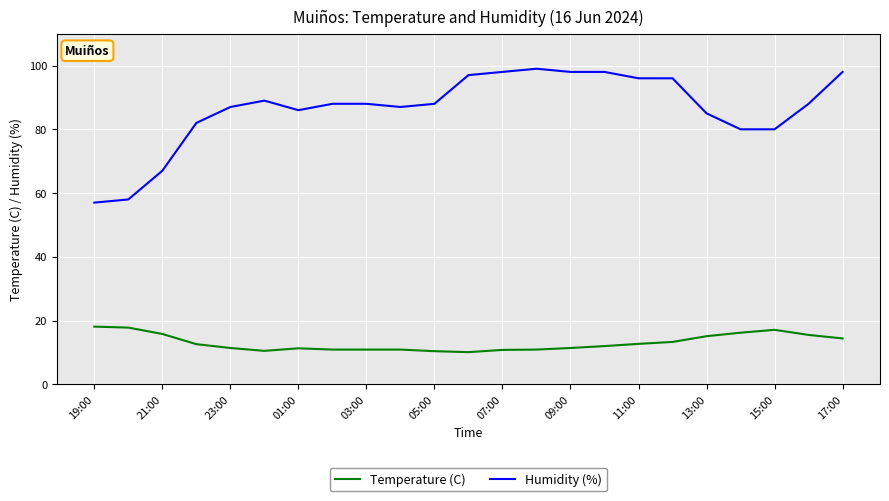

How many lines are shown in the chart?

2